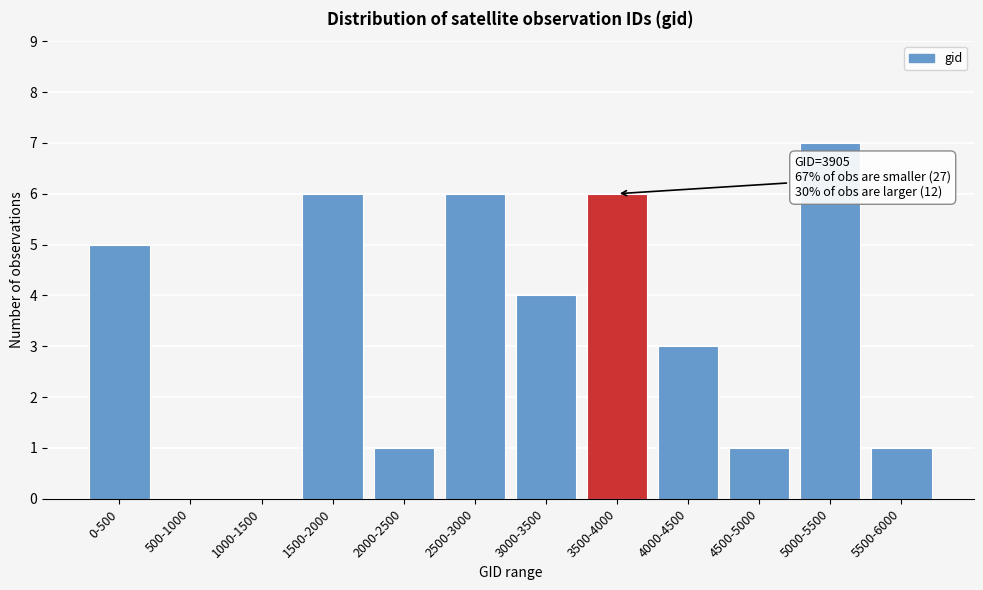

Reading left to right, extract all data points from this chart.

0-500=5	500-1000=0	1000-1500=0	1500-2000=6	2000-2500=1	2500-3000=6	3000-3500=4	3500-4000=6	4000-4500=3	4500-5000=1	5000-5500=7	5500-6000=1